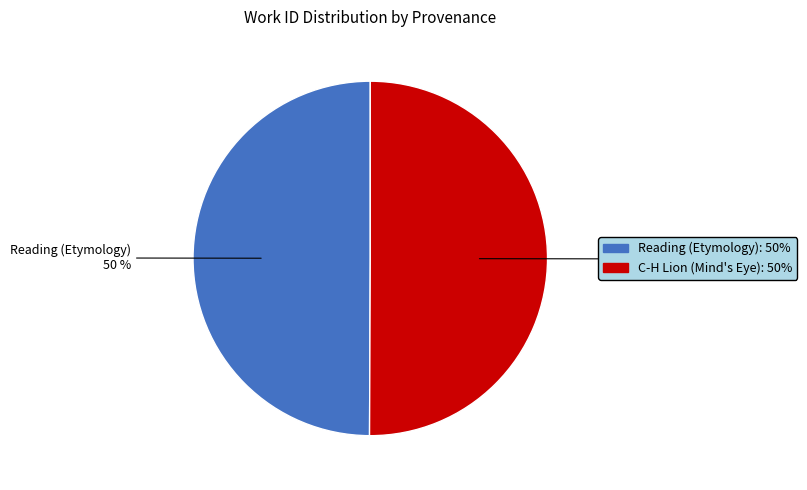

To the nearest percent, what portion does Reading (Etymology) represent?

50%